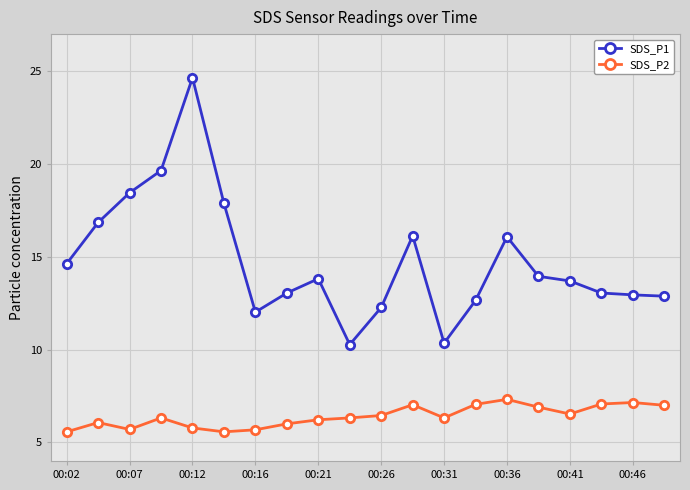

In SDS_P1, how many points are lower than both neighbors (excluding endpoints)?

3